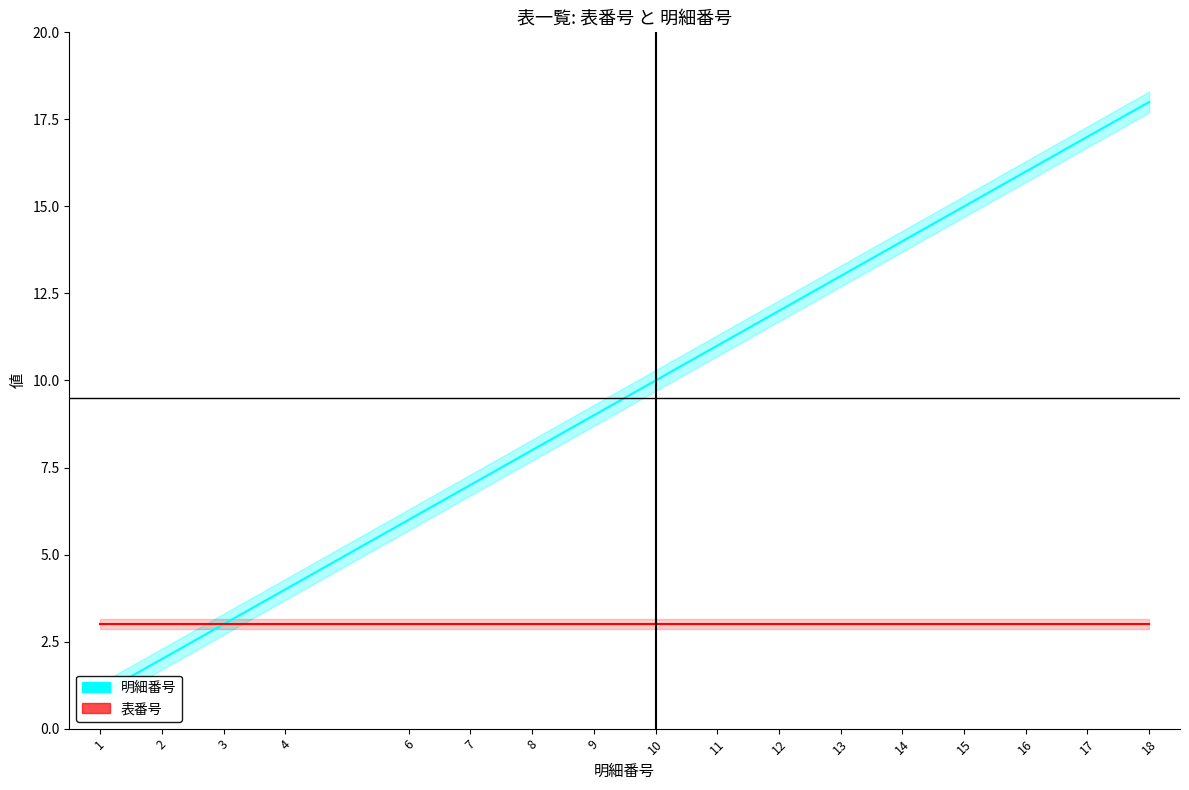

At which category is the sum across all series the highest?

18